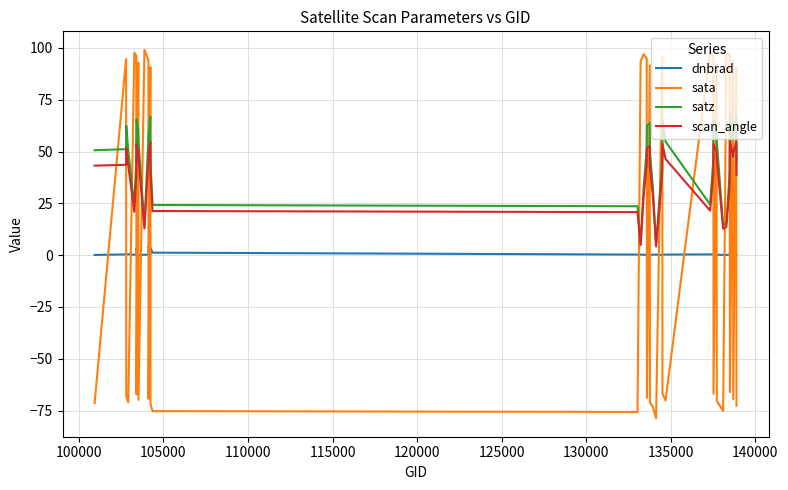

True or false: sata and scan_angle intersect in this chart.

True